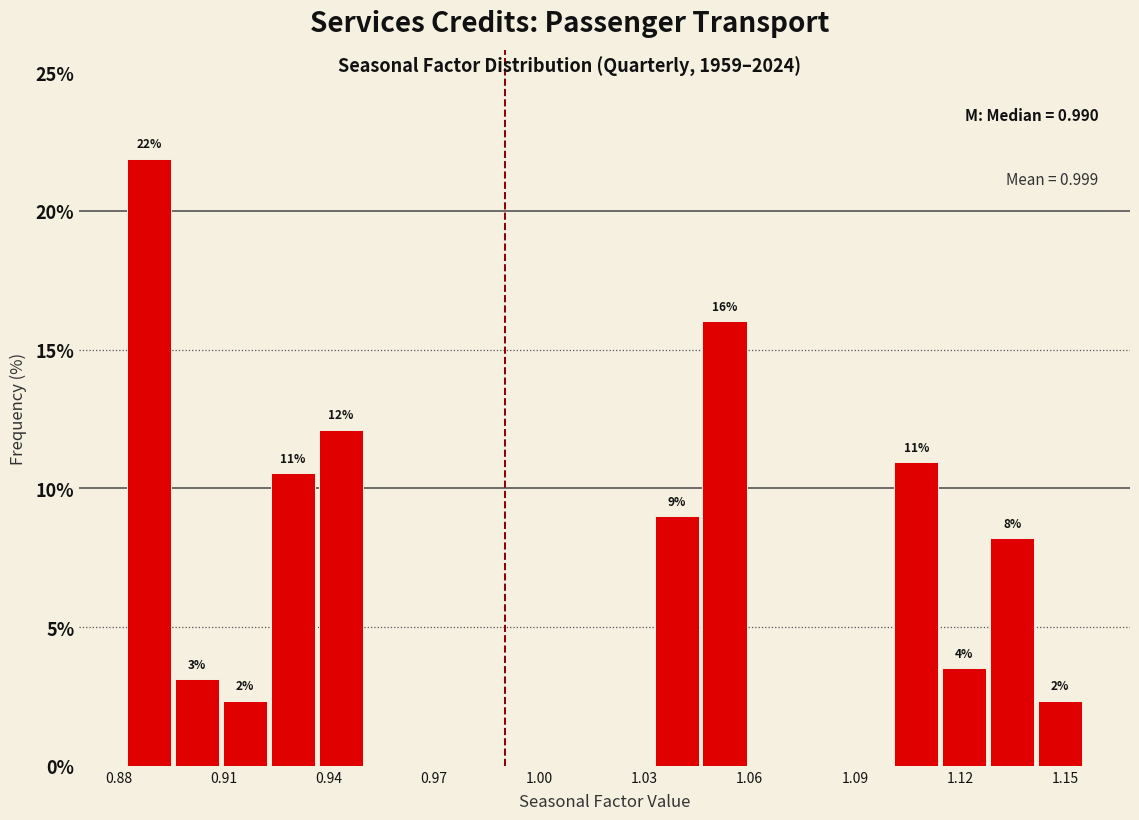

Read against the x-axis, roughly where is the centre of the tallest bar?

0.890